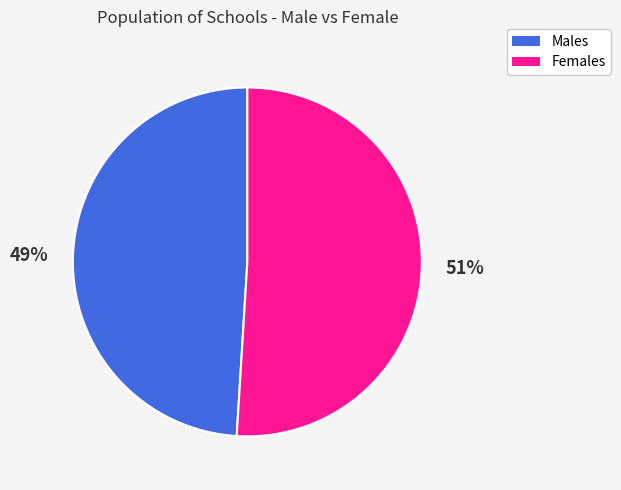

Does any single category account for the majority?

Yes